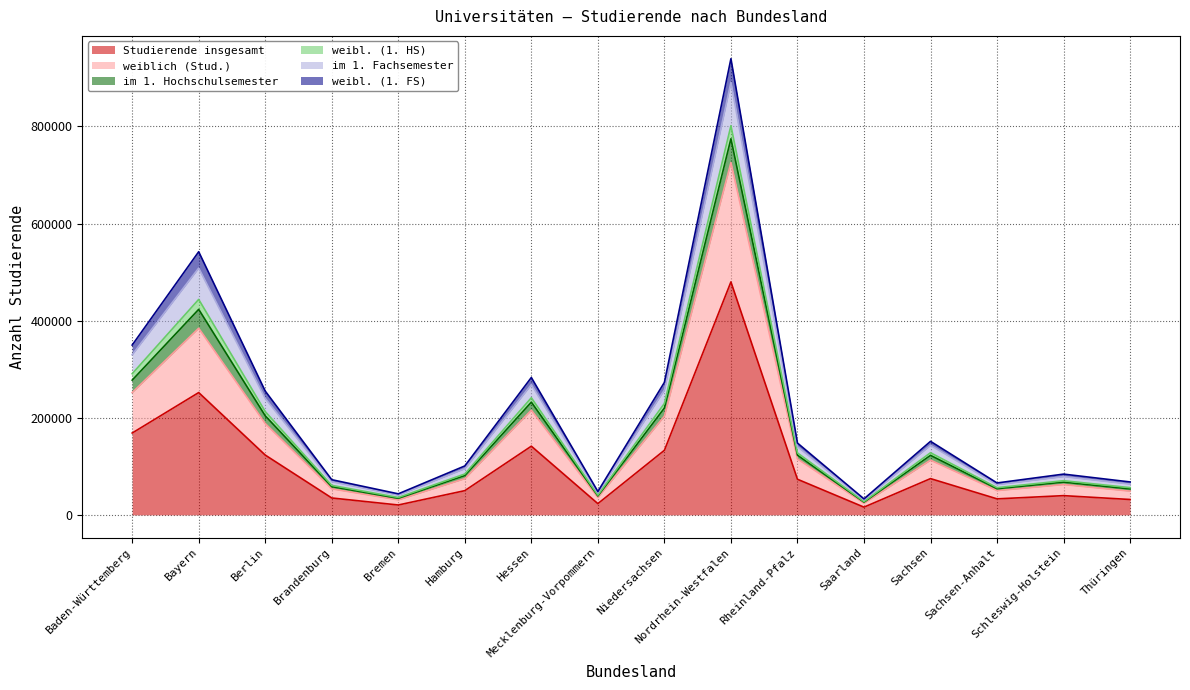

What position from the left is Bayern?

2